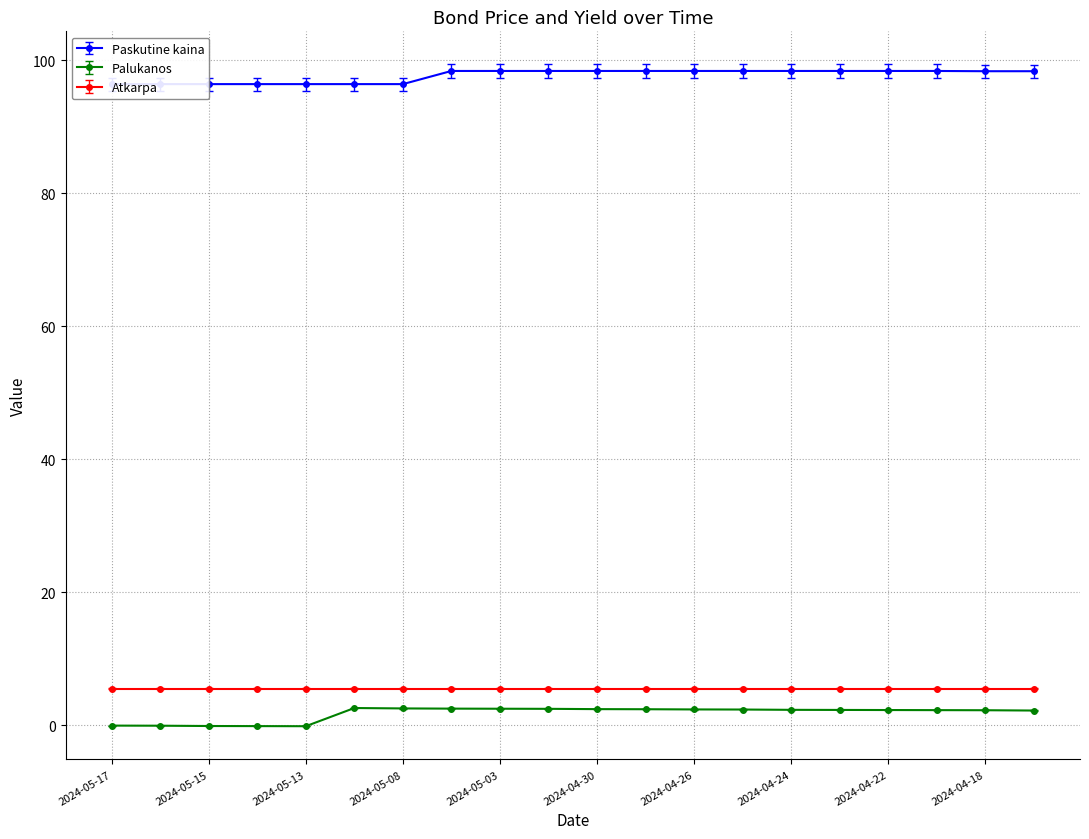

Between 2024-05-15 and 2024-04-30, which is larger?

2024-04-30